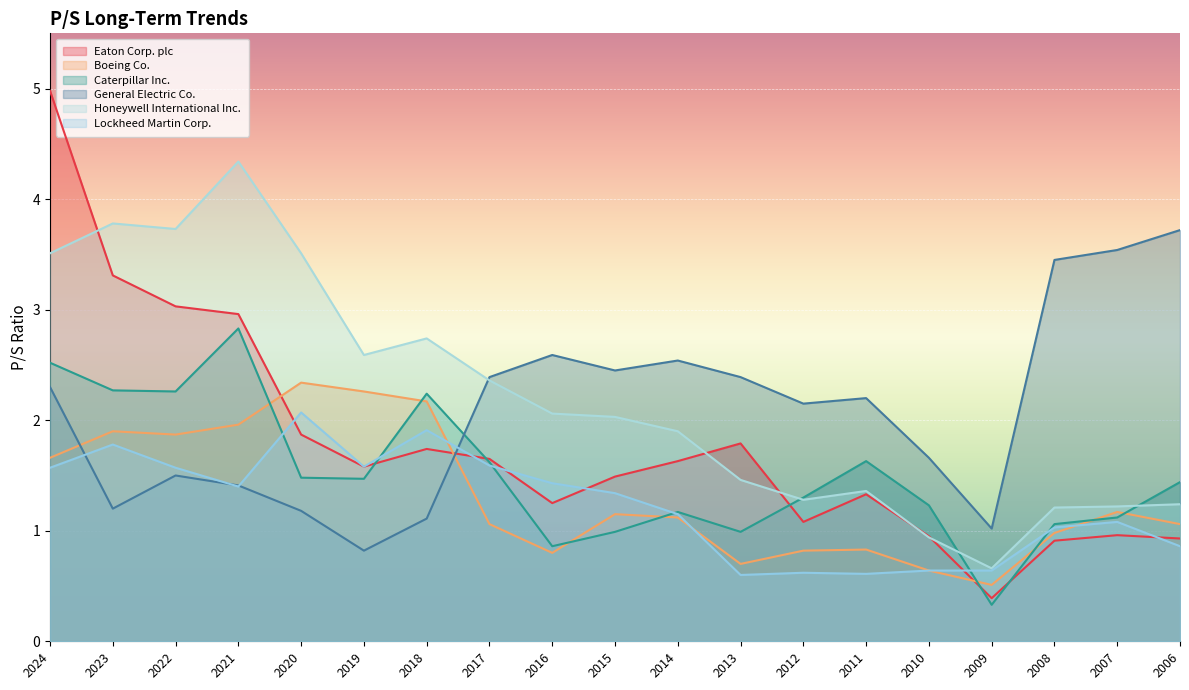

Reading left to right, extract all data points from this chart.

Eaton Corp. plc: 2024=5.0	2023=3.3	2022=3.0	2021=3.0	2020=1.9	2019=1.6	2018=1.7	2017=1.6	2016=1.2	2015=1.5	2014=1.6	2013=1.8	2012=1.1	2011=1.3	2010=0.9	2009=0.4	2008=0.9	2007=1.0	2006=0.9
Boeing Co.: 2024=1.7	2023=1.9	2022=1.9	2021=2.0	2020=2.3	2019=2.3	2018=2.2	2017=1.1	2016=0.8	2015=1.1	2014=1.1	2013=0.7	2012=0.8	2011=0.8	2010=0.6	2009=0.5	2008=1.0	2007=1.2	2006=1.1
Caterpillar Inc.: 2024=2.5	2023=2.3	2022=2.3	2021=2.8	2020=1.5	2019=1.5	2018=2.2	2017=1.6	2016=0.9	2015=1.0	2014=1.2	2013=1.0	2012=1.3	2011=1.6	2010=1.2	2009=0.3	2008=1.1	2007=1.1	2006=1.4
General Electric Co.: 2024=2.3	2023=1.2	2022=1.5	2021=1.4	2020=1.2	2019=0.8	2018=1.1	2017=2.4	2016=2.6	2015=2.5	2014=2.5	2013=2.4	2012=2.1	2011=2.2	2010=1.7	2009=1.0	2008=3.5	2007=3.5	2006=3.7
Honeywell International Inc.: 2024=3.5	2023=3.8	2022=3.7	2021=4.3	2020=3.5	2019=2.6	2018=2.7	2017=2.4	2016=2.1	2015=2.0	2014=1.9	2013=1.5	2012=1.3	2011=1.4	2010=0.9	2009=0.7	2008=1.2	2007=1.2	2006=1.2
Lockheed Martin Corp.: 2024=1.6	2023=1.8	2022=1.6	2021=1.4	2020=2.1	2019=1.6	2018=1.9	2017=1.6	2016=1.4	2015=1.3	2014=1.1	2013=0.6	2012=0.6	2011=0.6	2010=0.6	2009=0.6	2008=1.0	2007=1.1	2006=0.9